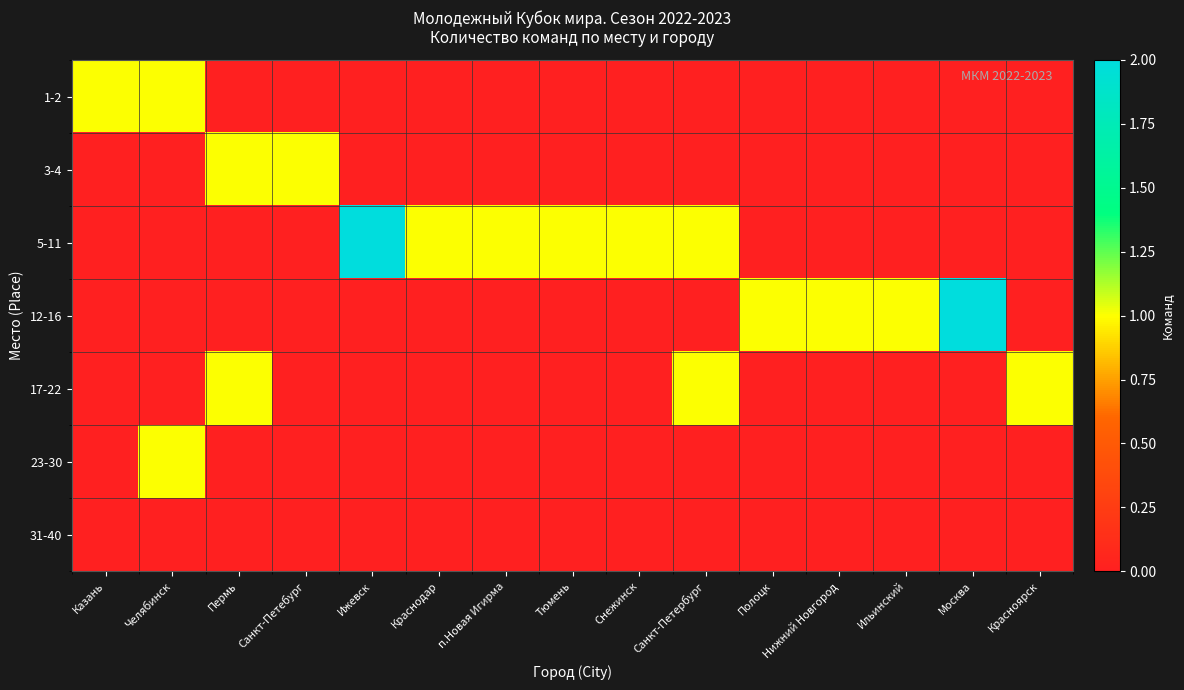

Which series has the largest range (max minus min)?

5-11